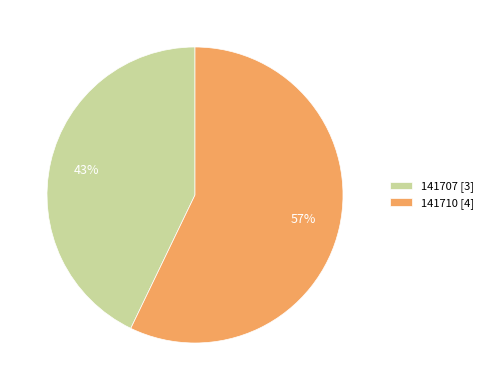

What is the majority slice?

141710